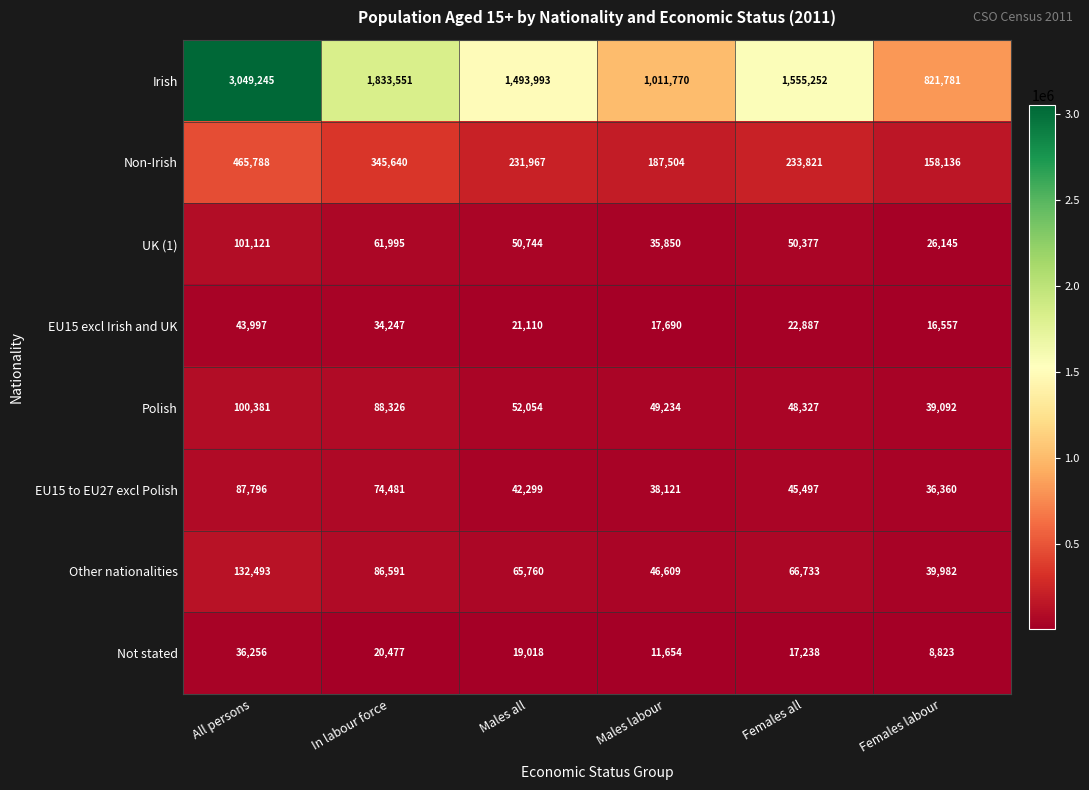

Rank the series by their maximum value, from highest to lowest.

Irish, Non-Irish, Other nationalities, UK (1), Polish, EU15 to EU27 excl Polish, EU15 excl Irish and UK, Not stated